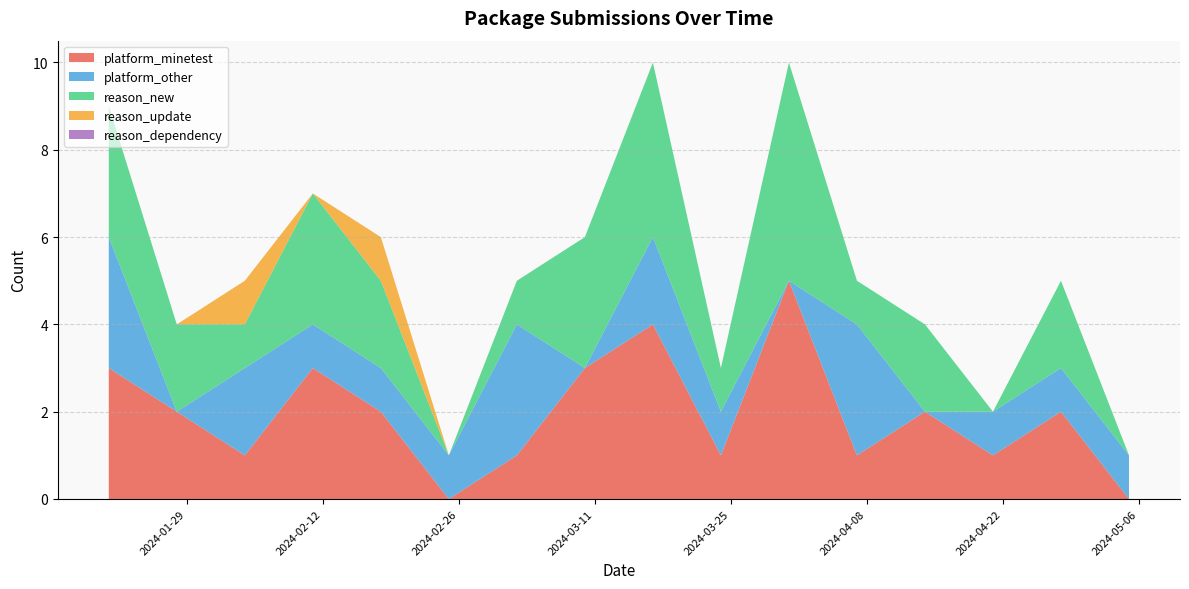

What is the maximum value for platform_minetest?

5